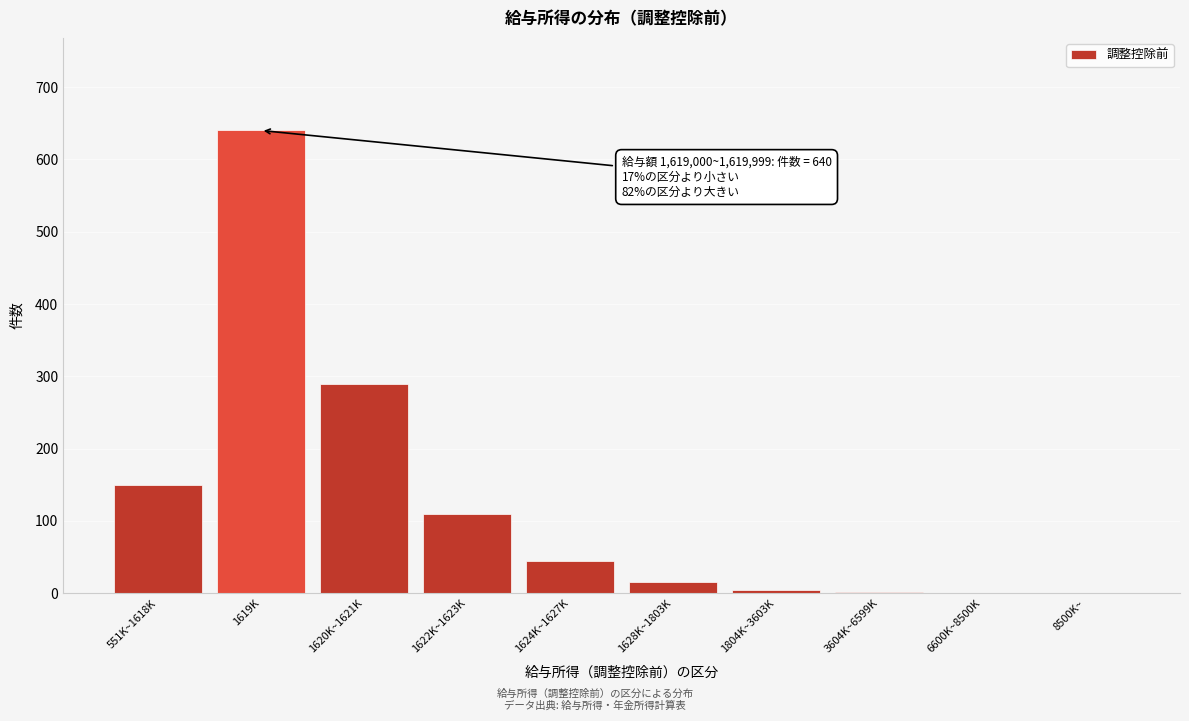

Is it true that the value at 1620K~1621K is 290?

True